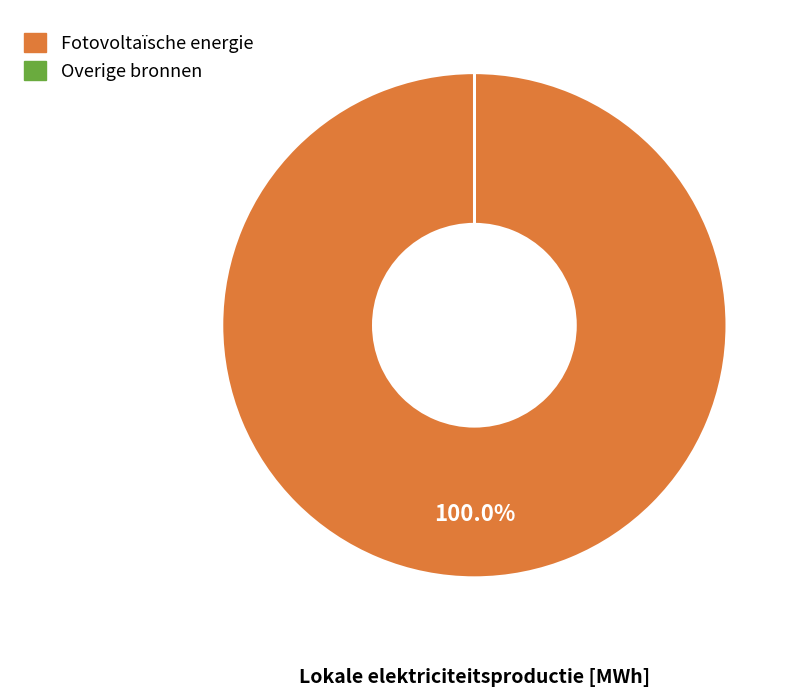

Is it true that Windkracht is 1% of the pie?

False